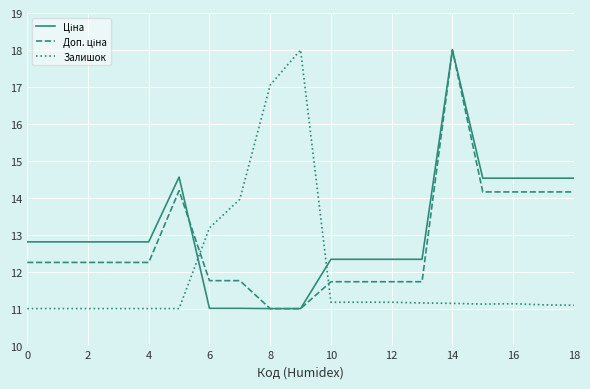

What is the maximum value shown in the chart?

18.0